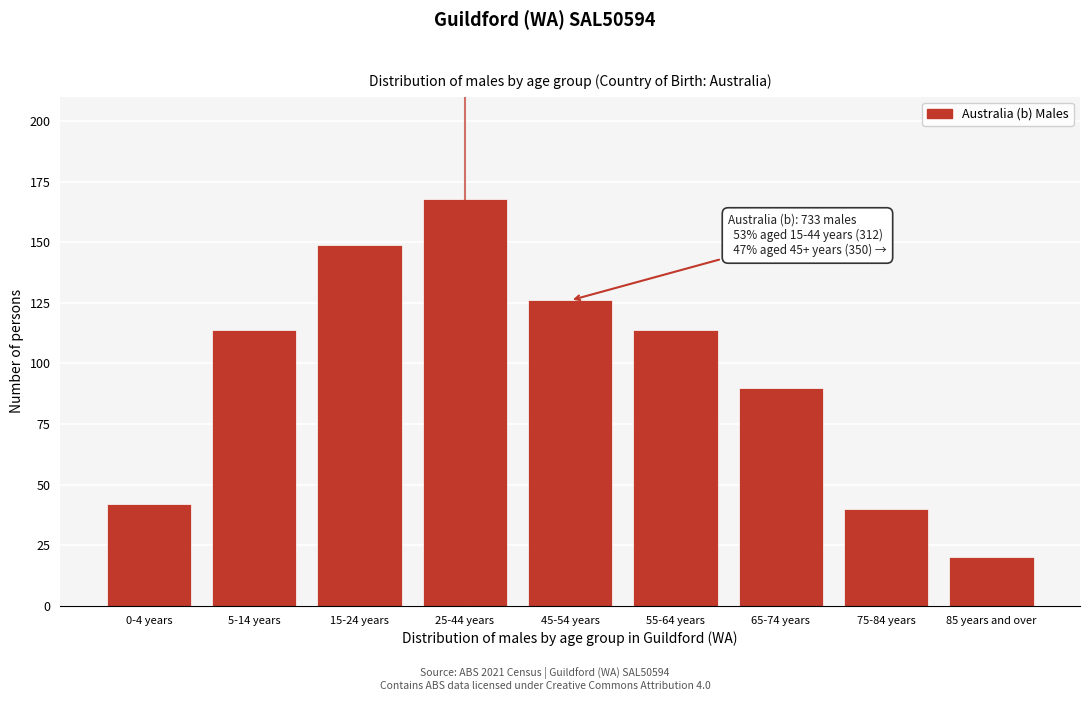

Reading left to right, what are all the values shown in this chart?

0-4 years=42	5-14 years=114	15-24 years=149	25-44 years=168	45-54 years=126	55-64 years=114	65-74 years=90	75-84 years=40	85 years and over=20